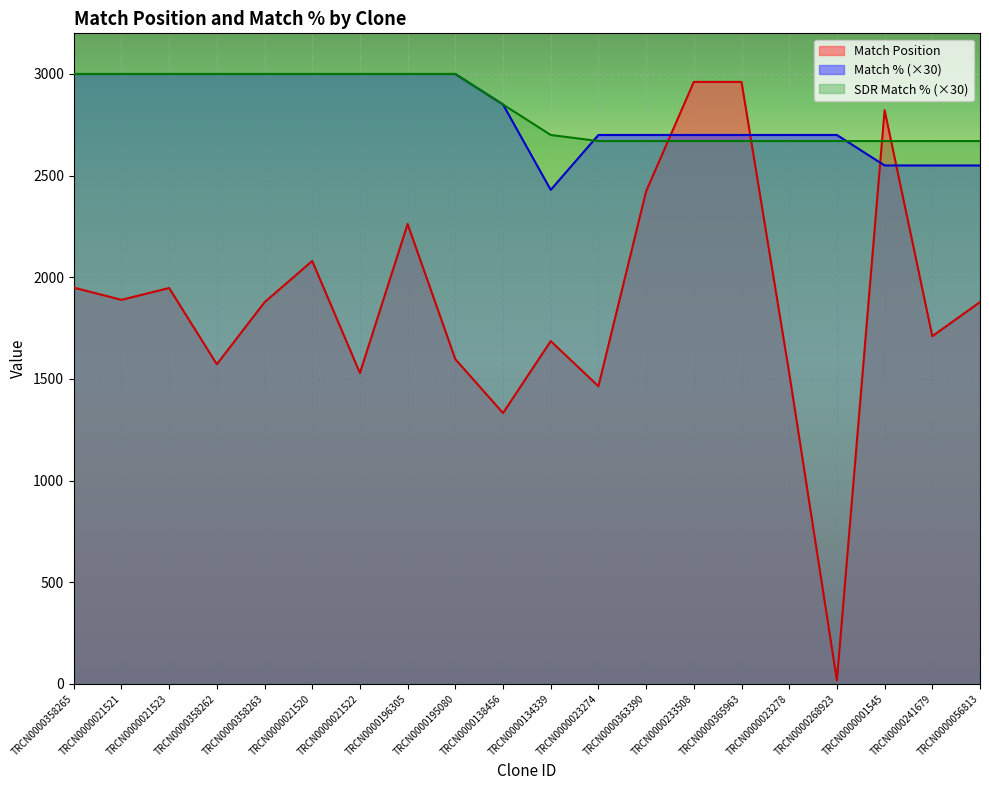

Rank the categories by Match Position value from highest to lowest.

TRCN0000233508, TRCN0000365963, TRCN0000001545, TRCN0000363390, TRCN0000196305, TRCN0000021520, TRCN0000358265, TRCN0000021523, TRCN0000021521, TRCN0000056813, TRCN0000358263, TRCN0000241679, TRCN0000134339, TRCN0000195080, TRCN0000358262, TRCN0000021522, TRCN0000023278, TRCN0000023274, TRCN0000138456, TRCN0000268923